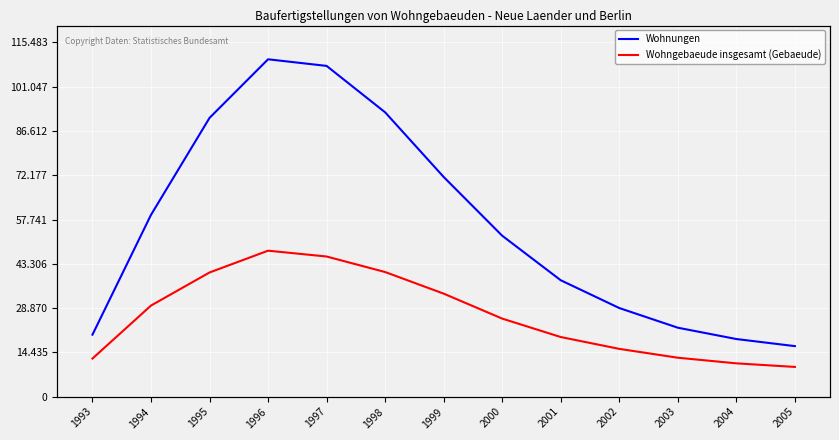

True or false: Wohnungen and Wohngebaeude insgesamt (Gebaeude) intersect in this chart.

False